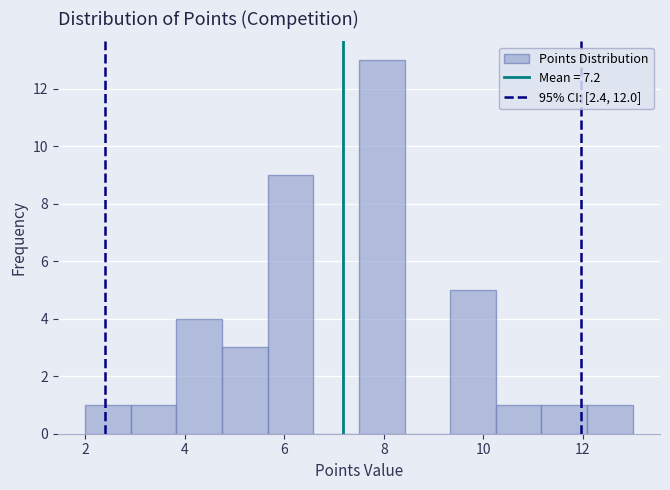

Reading left to right, transcribe this chart: for each bar, give the range it covers on the x-axis and its height. Neither the bar edges nor the heights are printed on the chart, so give them approximately, as read against the axes.

2.0 to 3.0: 1
3.0 to 3.8: 1
3.8 to 4.8: 4
4.8 to 5.6: 3
5.6 to 6.6: 9
6.6 to 7.6: 0
7.6 to 8.4: 13
8.4 to 9.4: 0
9.4 to 10.2: 5
10.2 to 11.2: 1
11.2 to 12.0: 1
12.0 to 13.0: 1